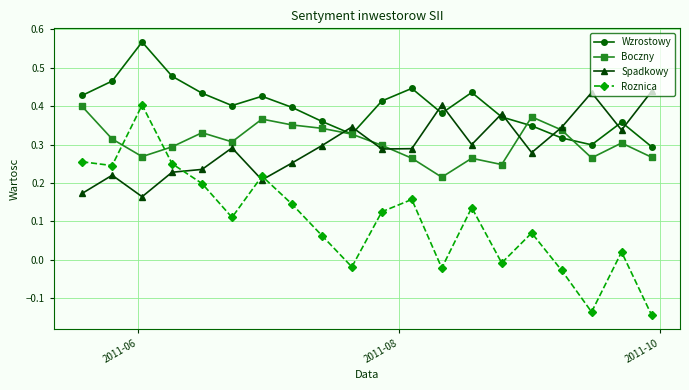

At how many categories does at least one series exceed 0?

20